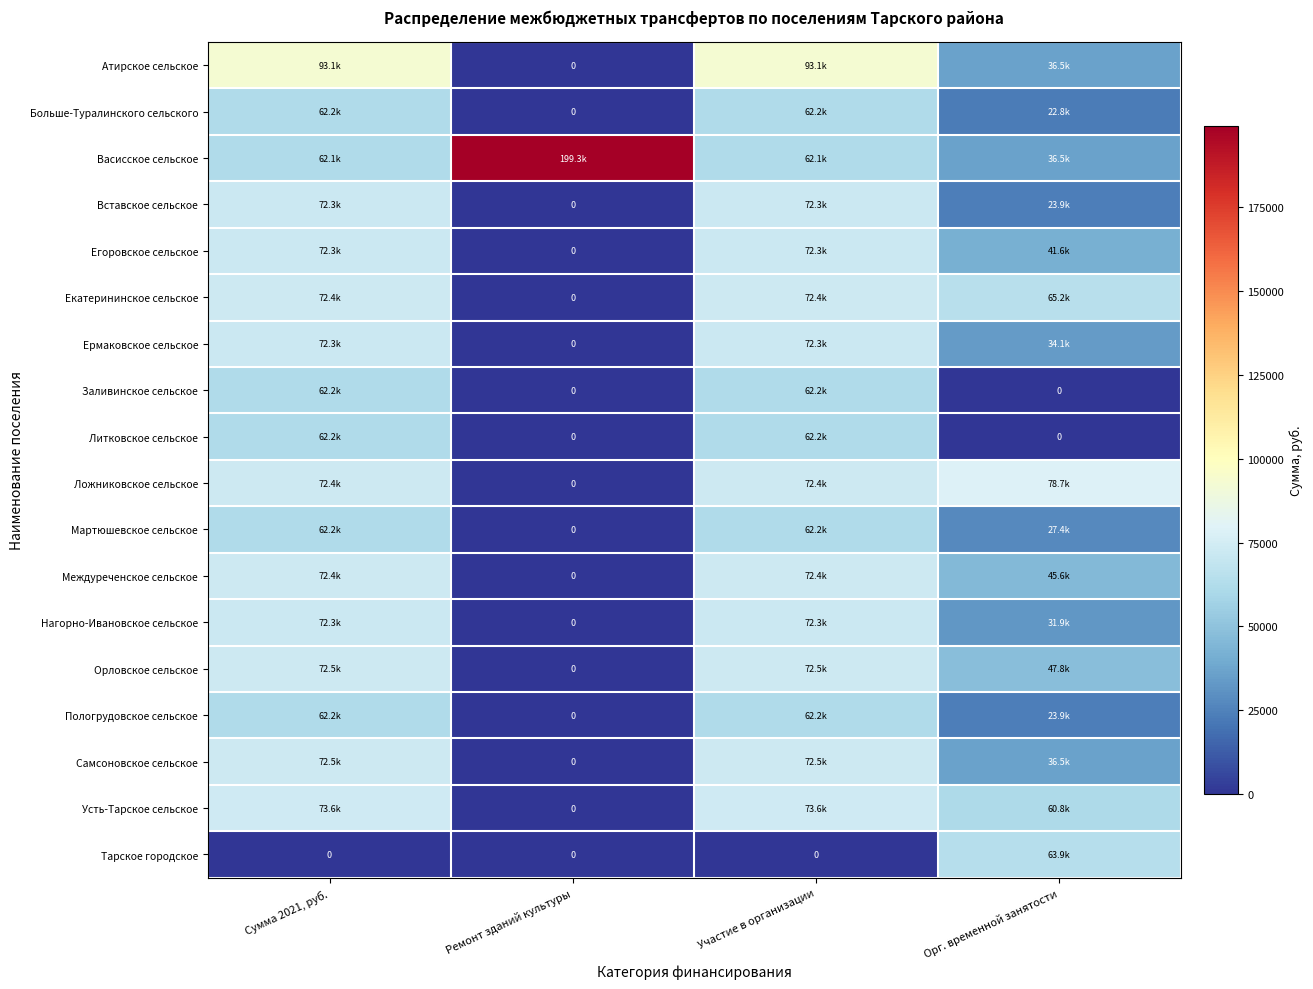

Which series has the widest spread of values?

Васисское сельское